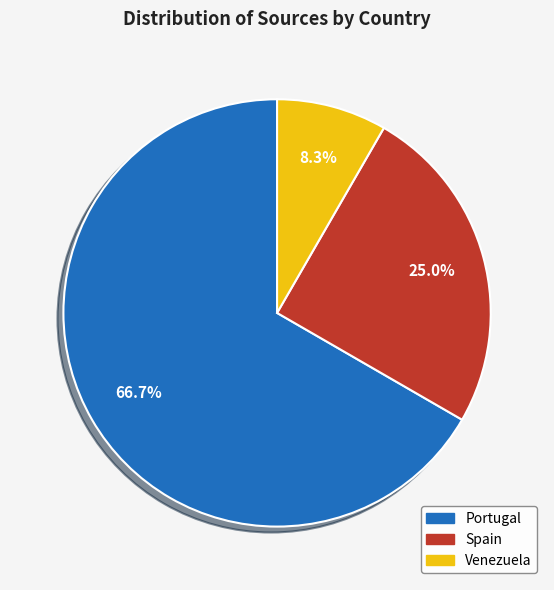

Is it true that Venezuela is 17% of the pie?

False